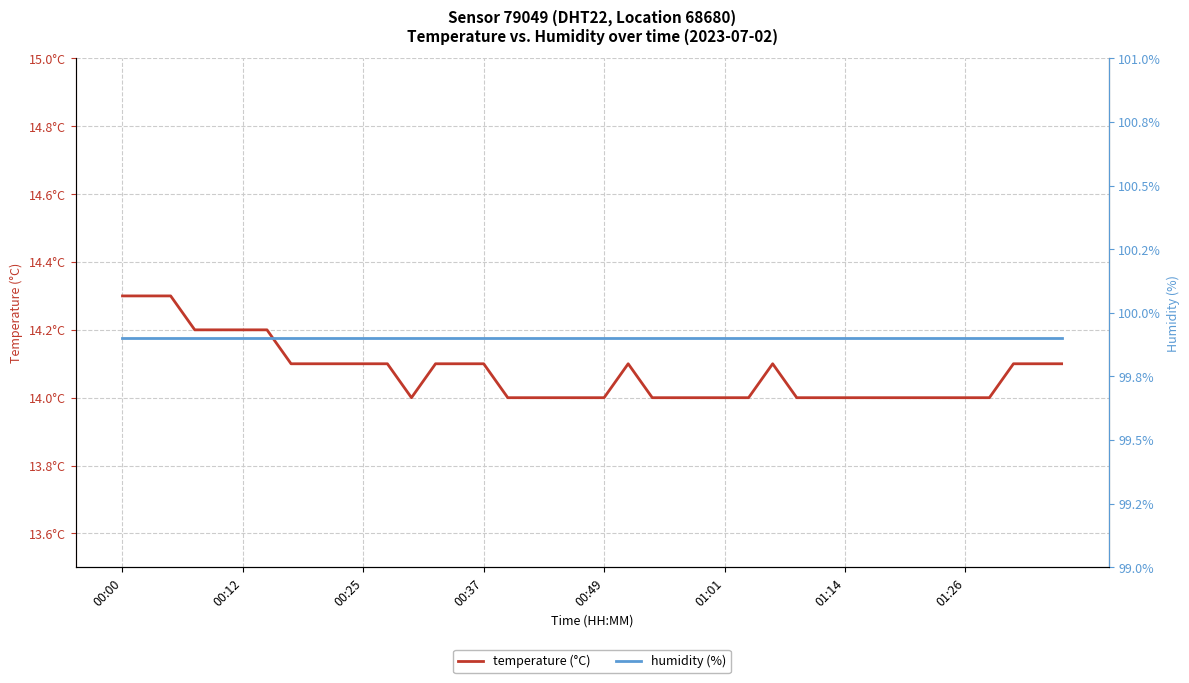

What is the approximate value of temperature (°C) at 23?

14.0